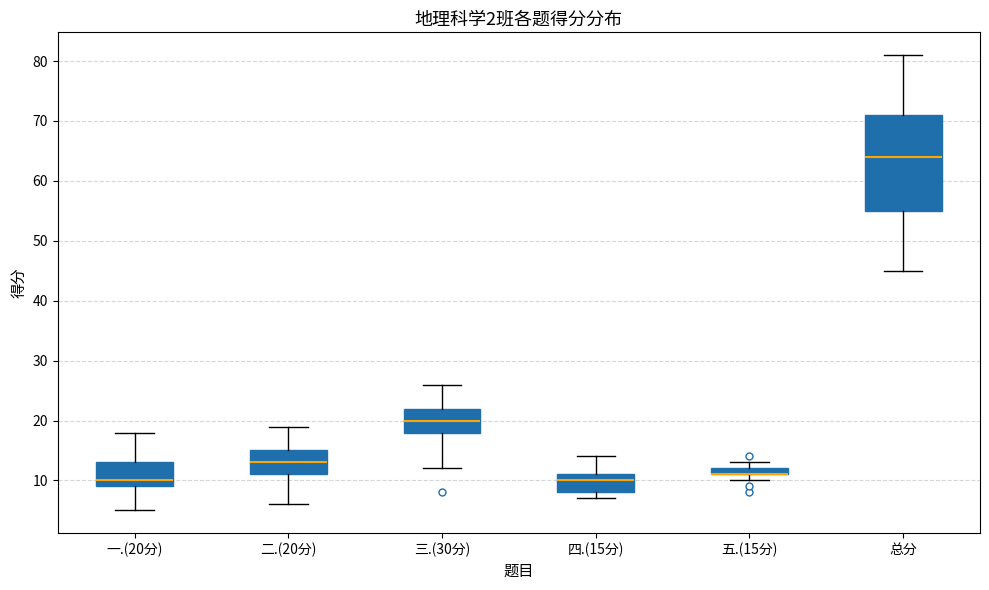

Comparing the boxes themselves (not the whiskers), which one is the tallest?

总分